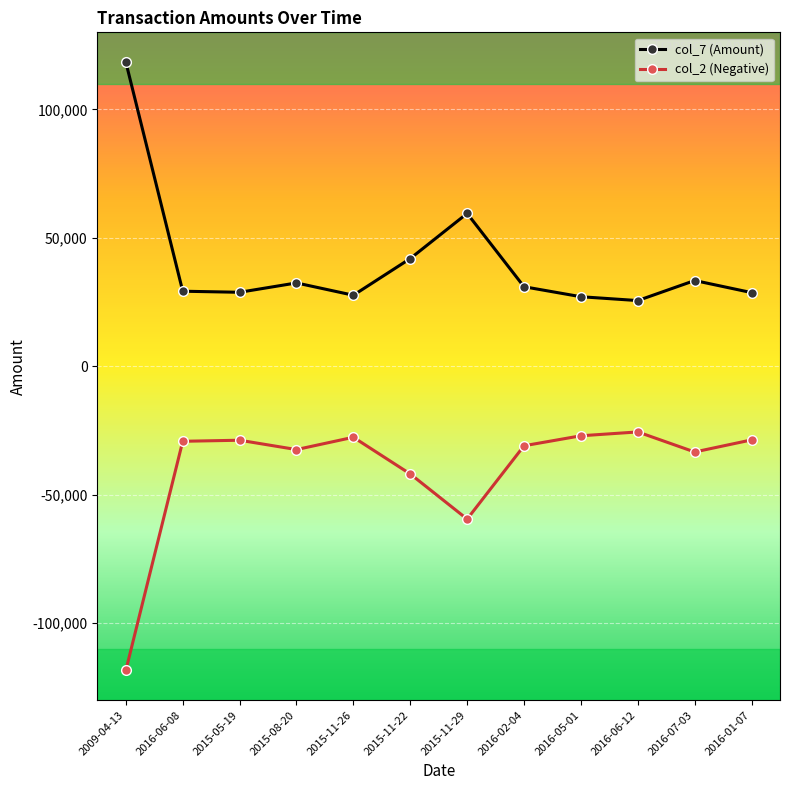

The col_7 (Amount) series shows 118403.0 at 2009-04-13. True or false?

True